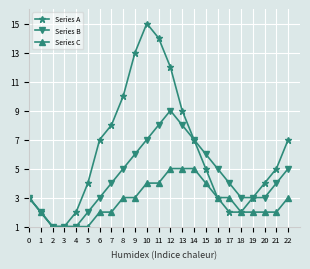

Where is Series A nearest to the value 8?

7